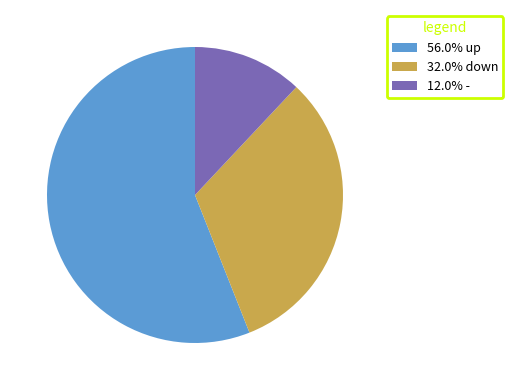

Is there any slice that represents more than half of the pie?

Yes